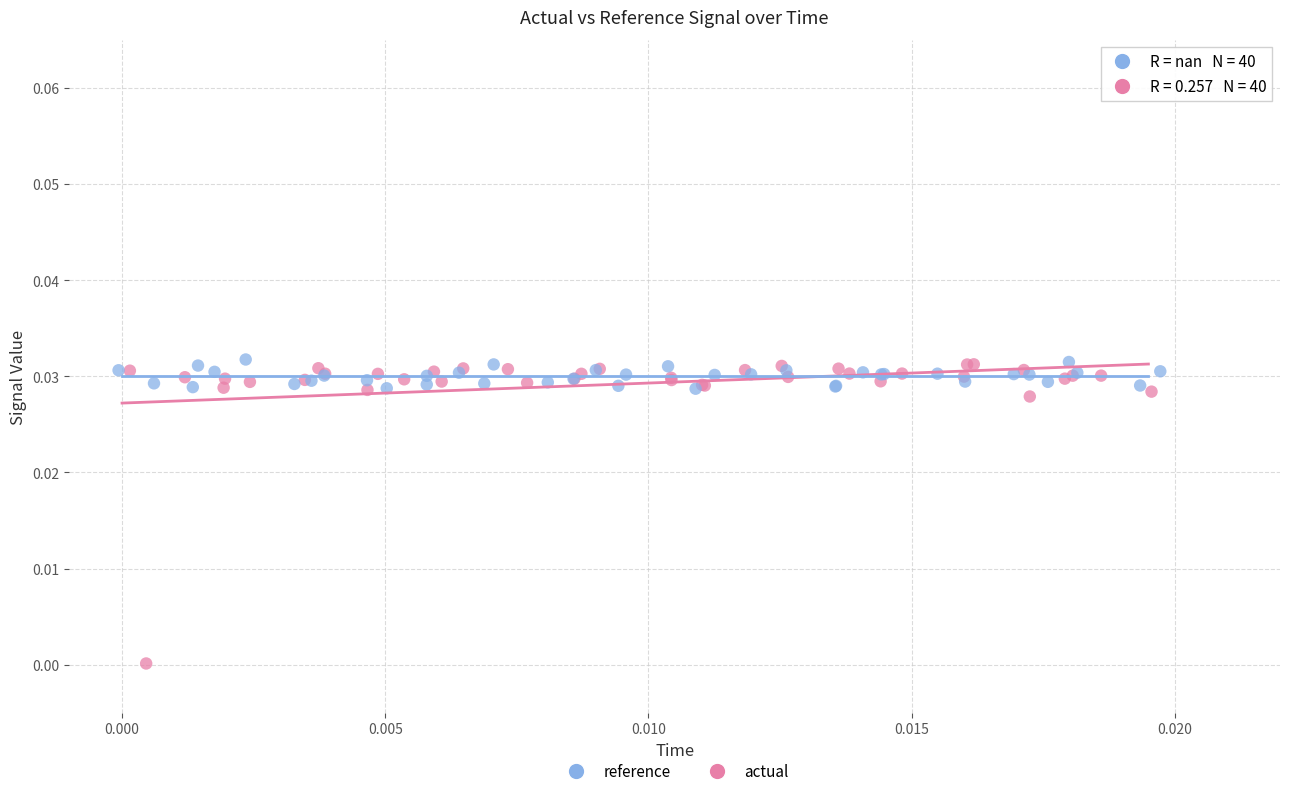

Which series has the largest Y range (max minus min)?

actual